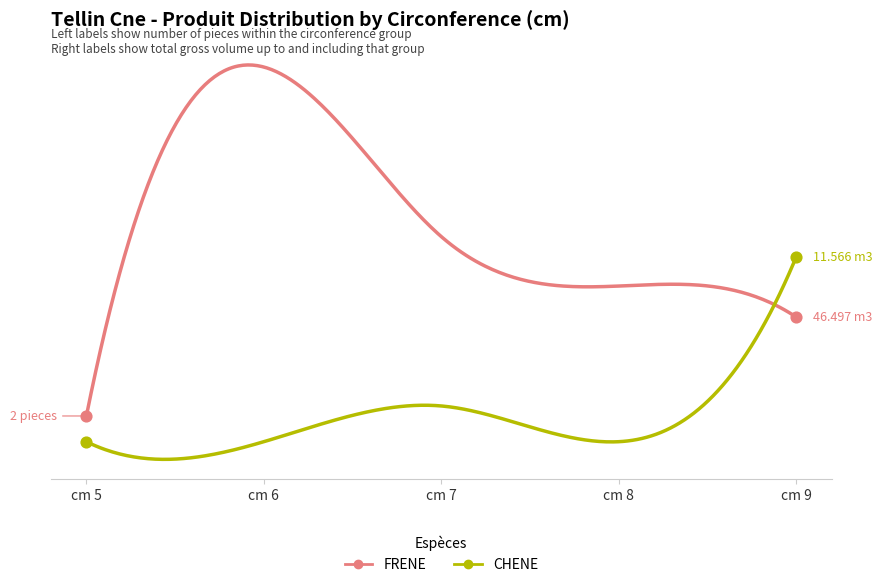

What are all the series names shown in the legend?

FRENE, CHENE